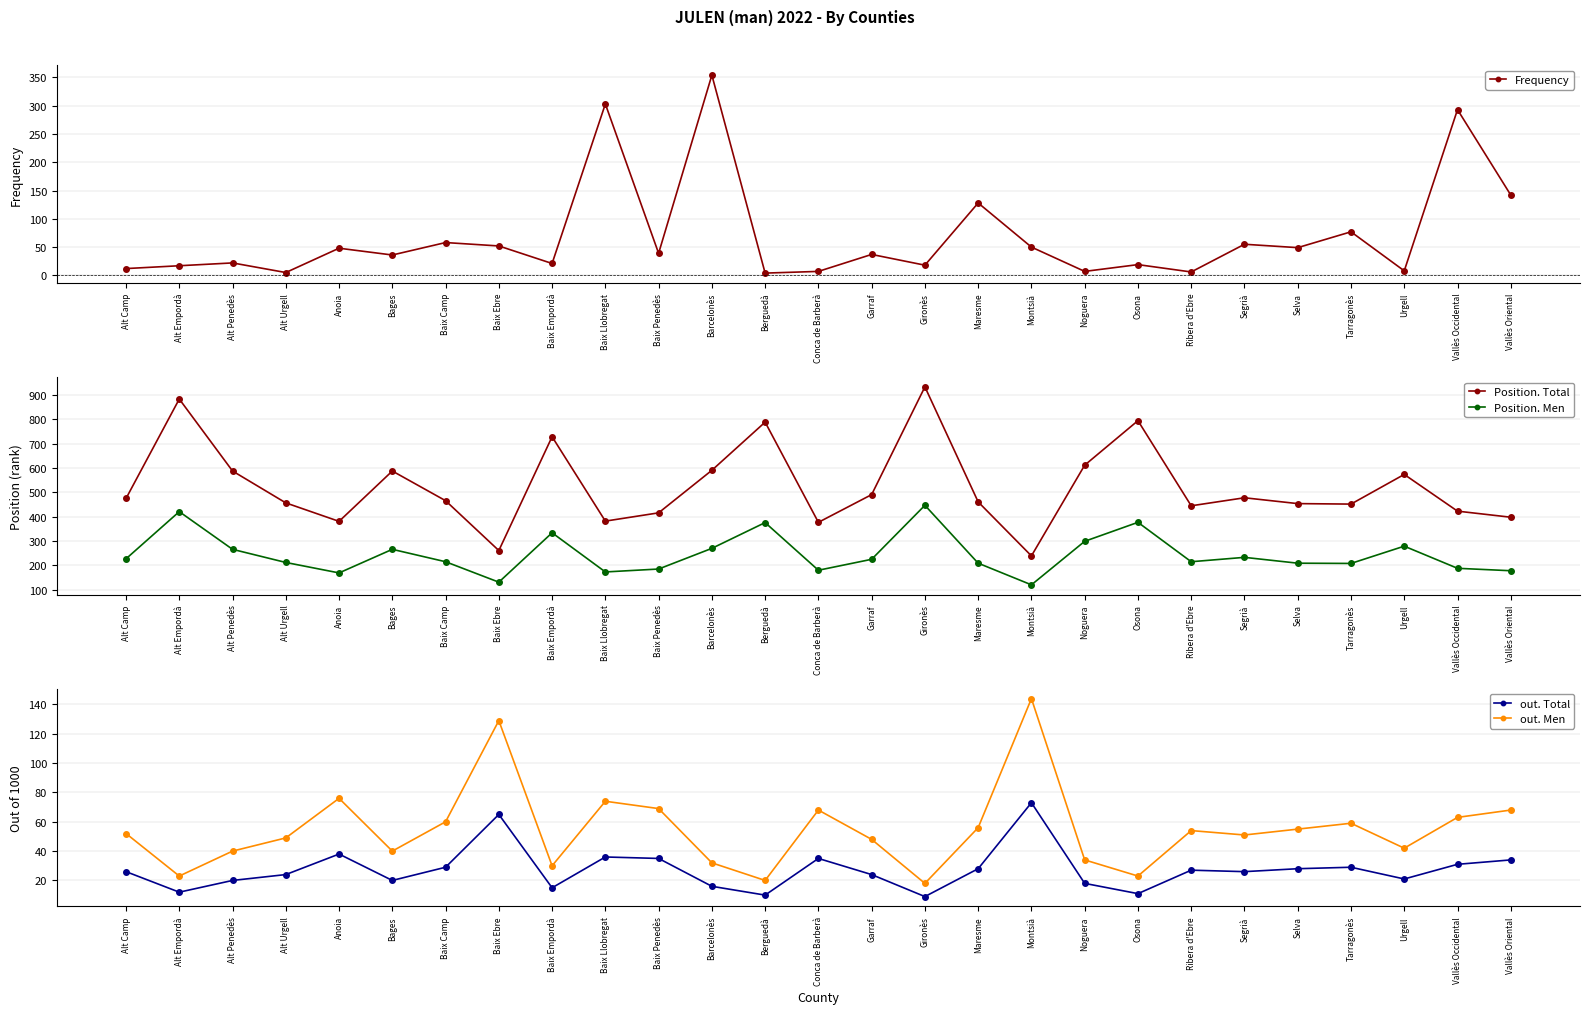

True or false: out. Total has more than 2 points higher than both neighbors.

True